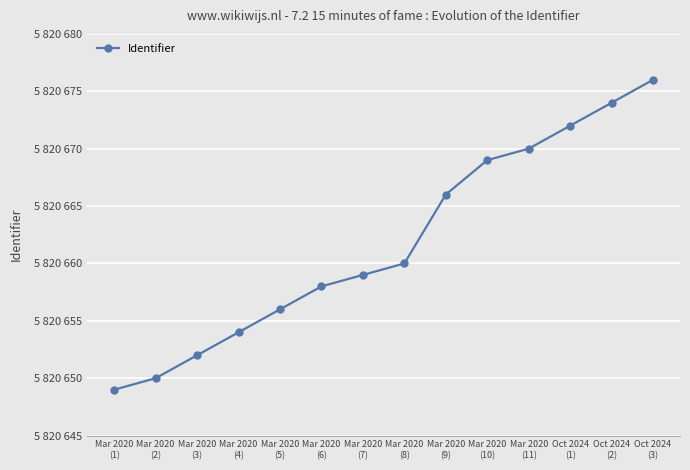

List the labels in order of value, largest first.

Oct 2024
(3), Oct 2024
(2), Oct 2024
(1), Mar 2020
(11), Mar 2020
(10), Mar 2020
(9), Mar 2020
(8), Mar 2020
(7), Mar 2020
(6), Mar 2020
(5), Mar 2020
(4), Mar 2020
(3), Mar 2020
(2), Mar 2020
(1)